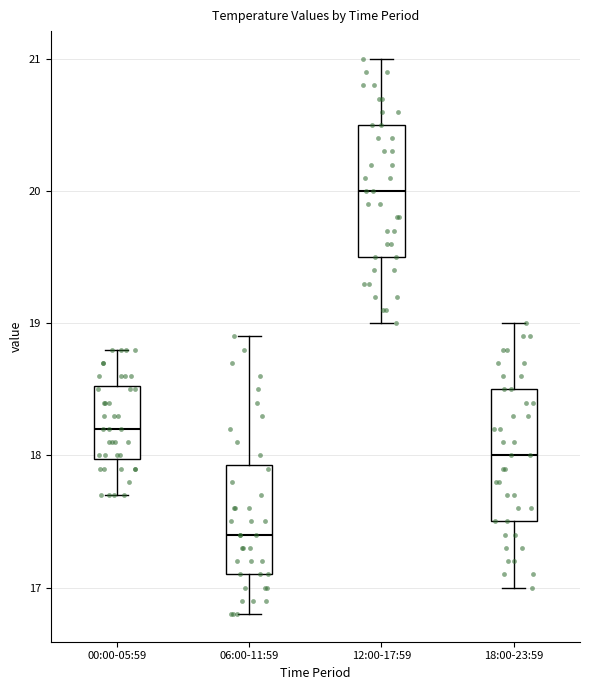

Reading left to right, read every box against the y-axis: the position of its median line, the range the box covers, and the ends of its whiskers. The values are not printed on the chart, so give them approximately, as read against the axis.

00:00-05:59: median 18.2, box 18.0 to 18.5, whiskers 17.7 to 18.8
06:00-11:59: median 17.4, box 17.1 to 17.9, whiskers 16.8 to 18.9
12:00-17:59: median 20.0, box 19.5 to 20.5, whiskers 19.0 to 21.0
18:00-23:59: median 18.0, box 17.5 to 18.5, whiskers 17.0 to 19.0